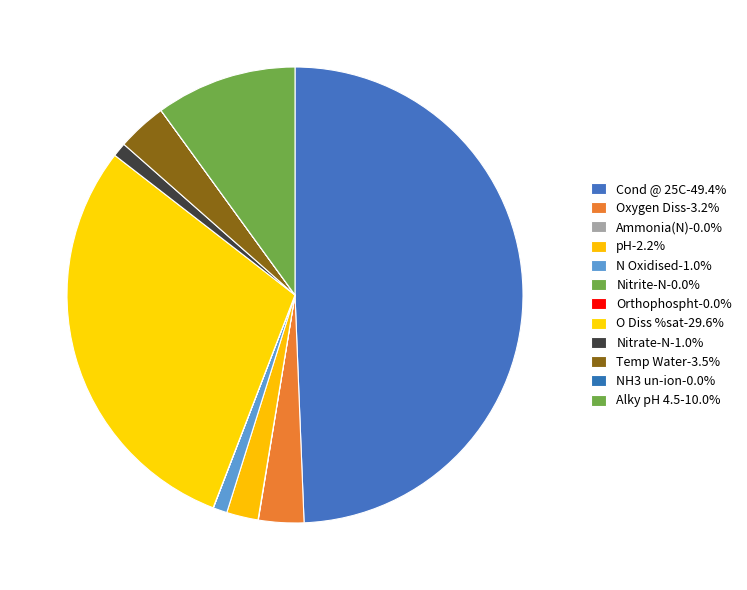

Which category has the biggest portion of the pie?

Cond @ 25C